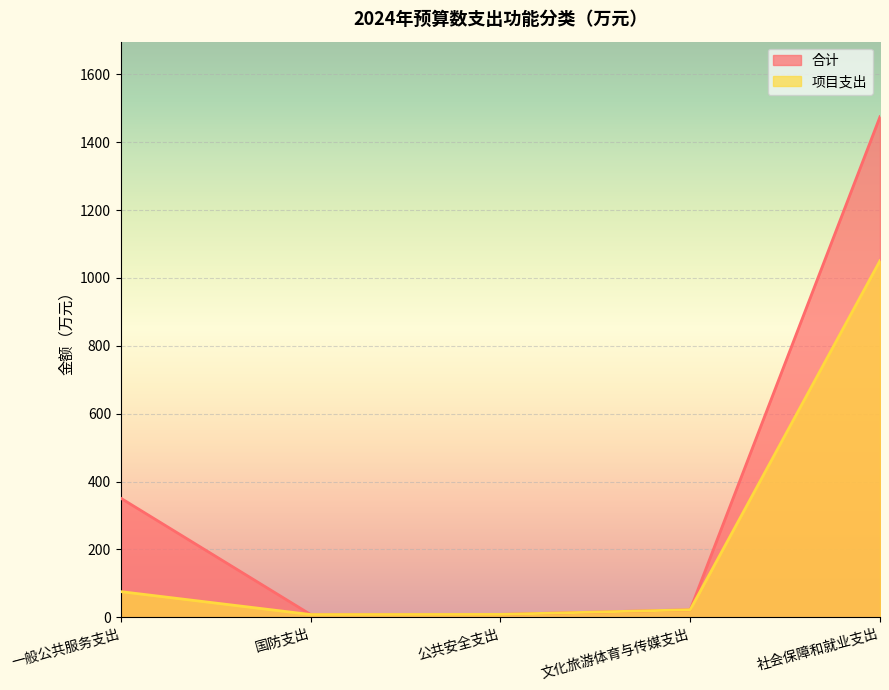

What is the maximum value shown in the chart?

1474.8